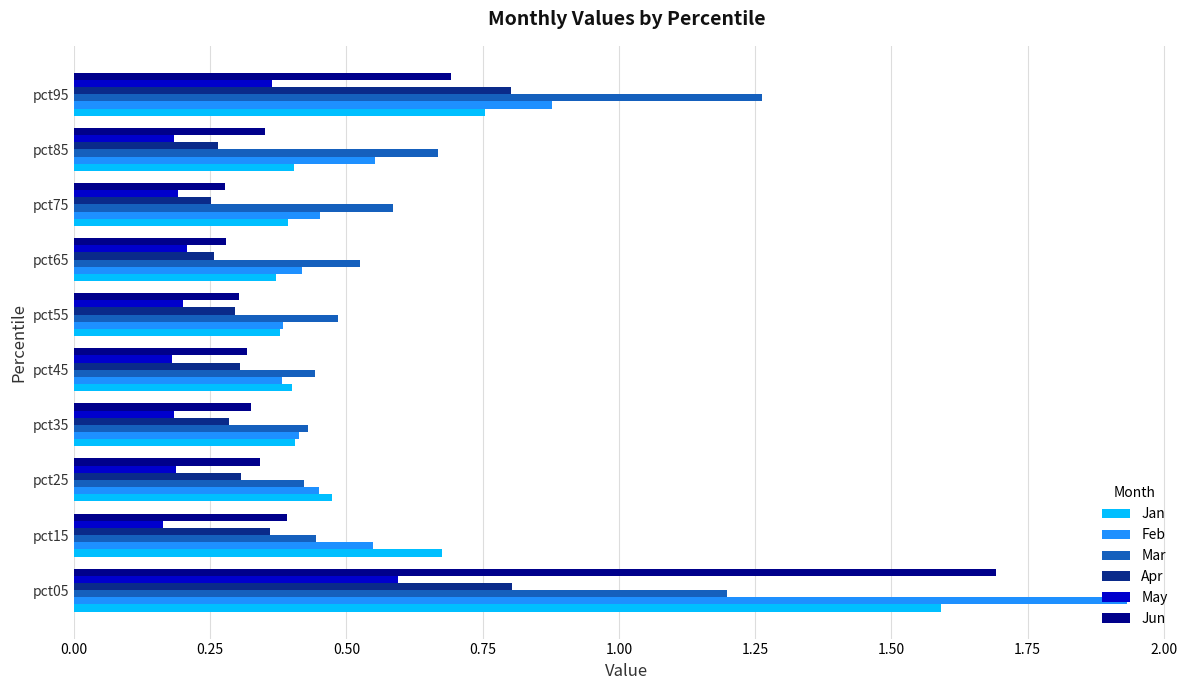

Which series has the widest spread of values?

Feb